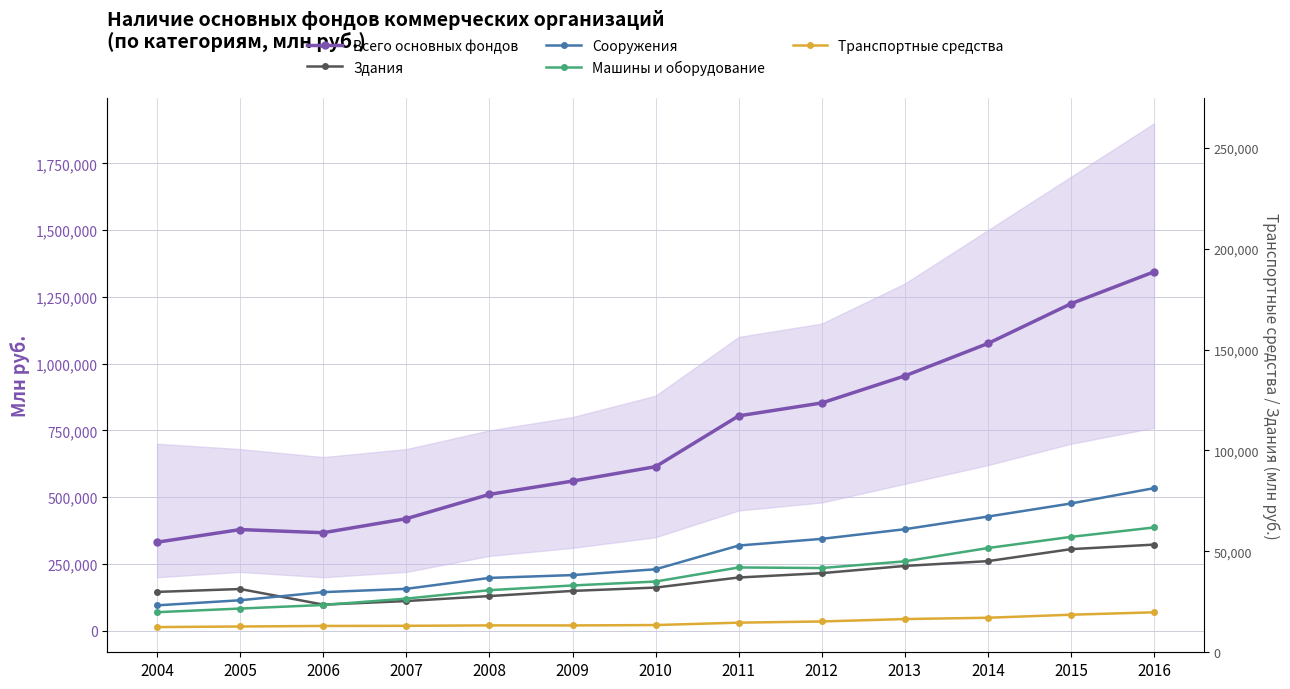

What is the difference between the Здания values at 2011 and 2015?

106168.0